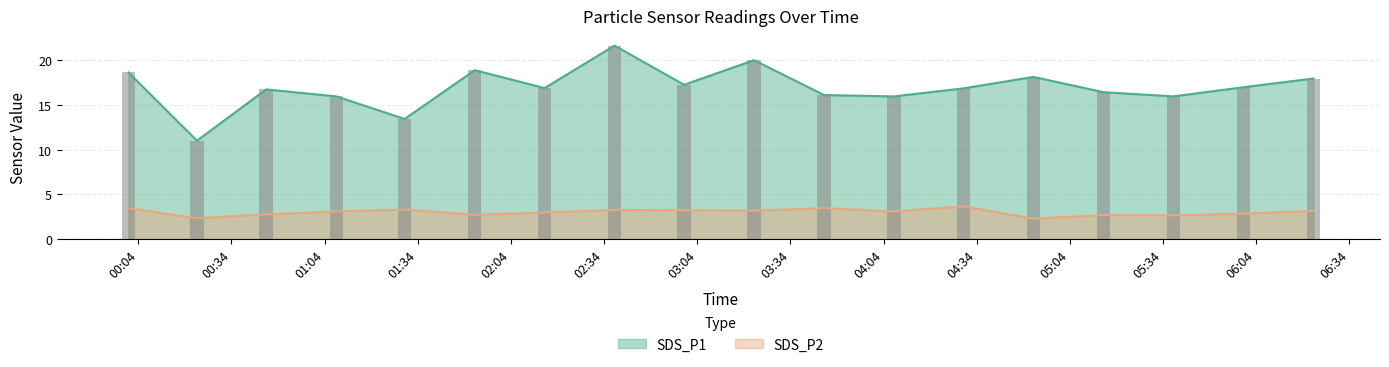

What is the difference between the second highest and minimum values in the SDS_P1 series?

9.0